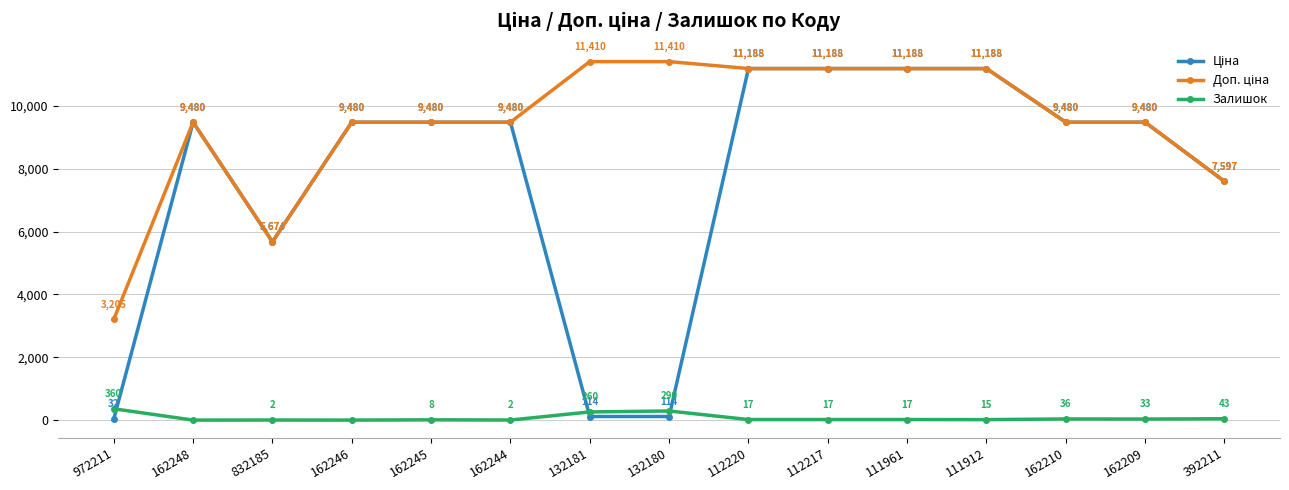

Is this an area chart (filled region under the line)?

No